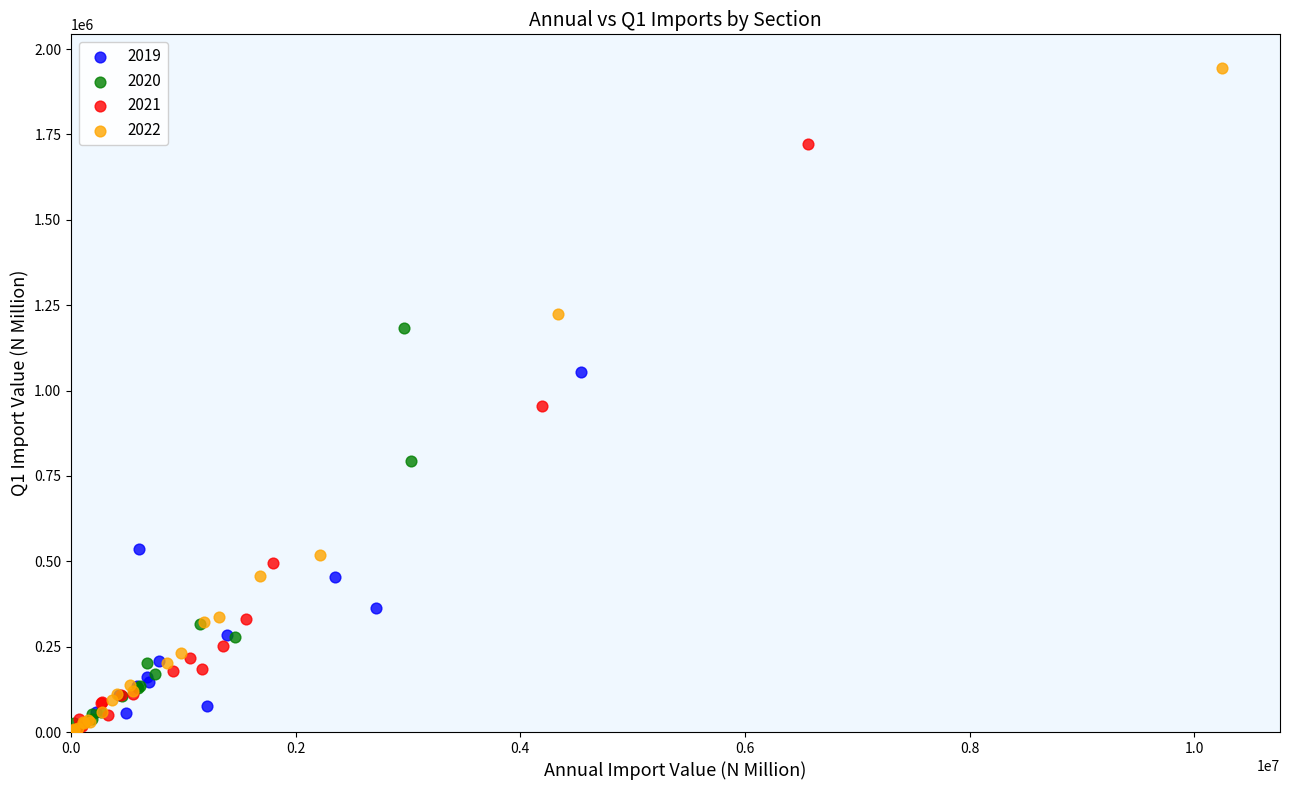

Which series has the widest spread of Y values?

2022